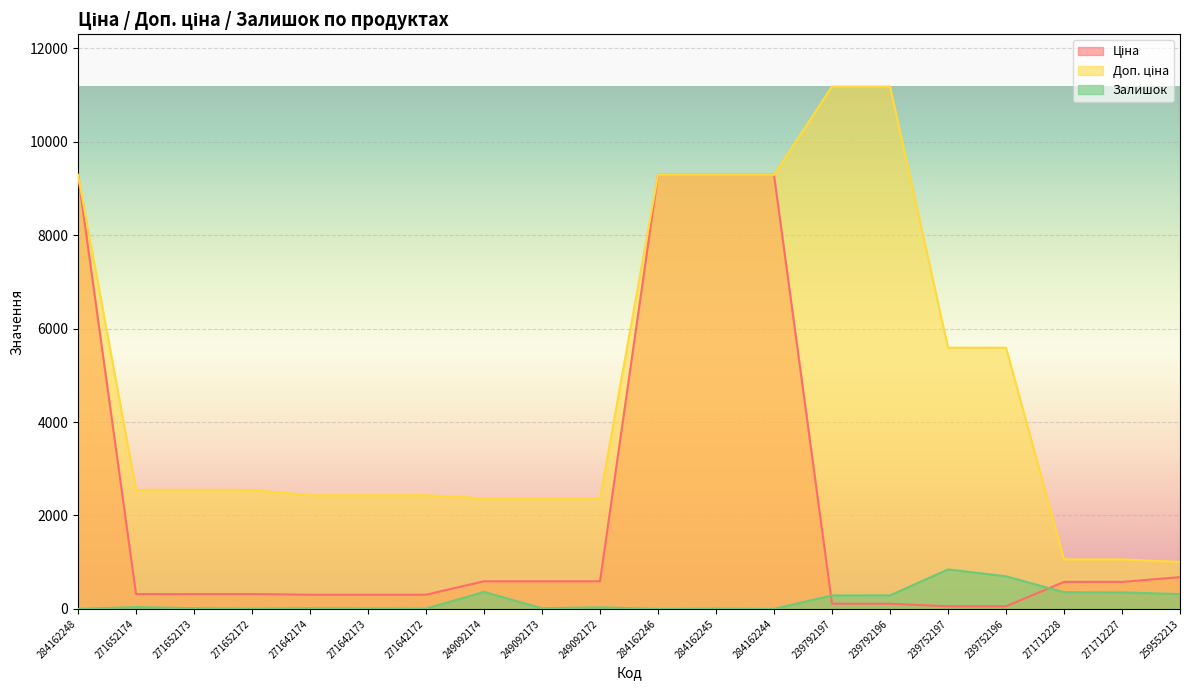

What is the sum of the Залишок_line values at 284162246 and 284162245?

8.0